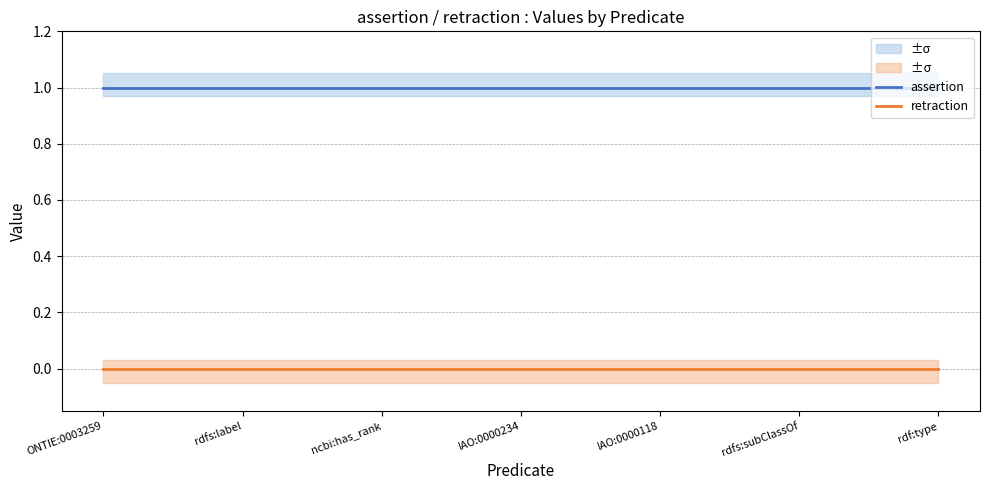

Is it true that assertion equals 0 at rdf:type?

False